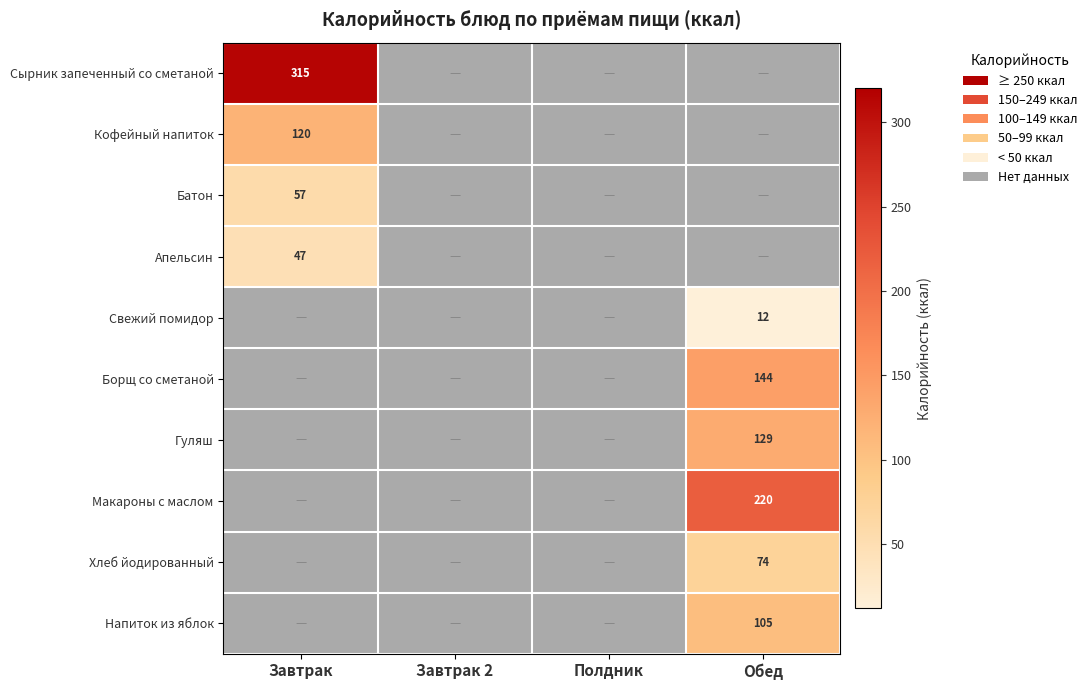

True or false: Кофейный напиток has a value of 169 at Завтрак.

False